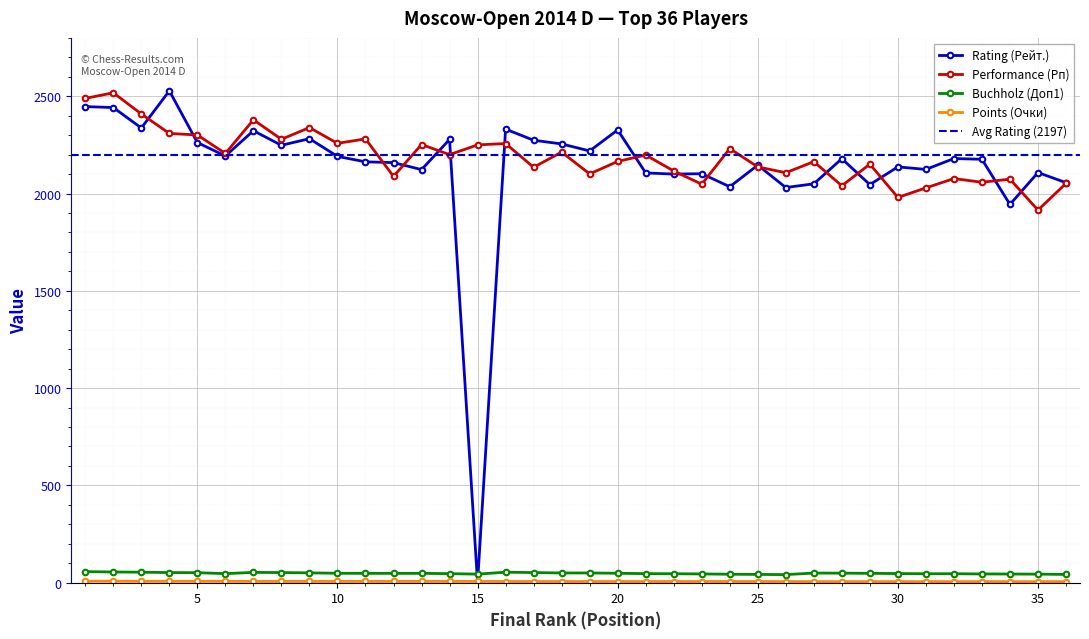

List the labels in order of Performance (Рп) value, largest first.

2, 1, 3, 7, 9, 4, 5, 11, 8, 10, 16, 13, 15, 24, 18, 6, 14, 21, 20, 27, 29, 25, 17, 22, 26, 19, 12, 32, 34, 33, 36, 23, 28, 31, 30, 35